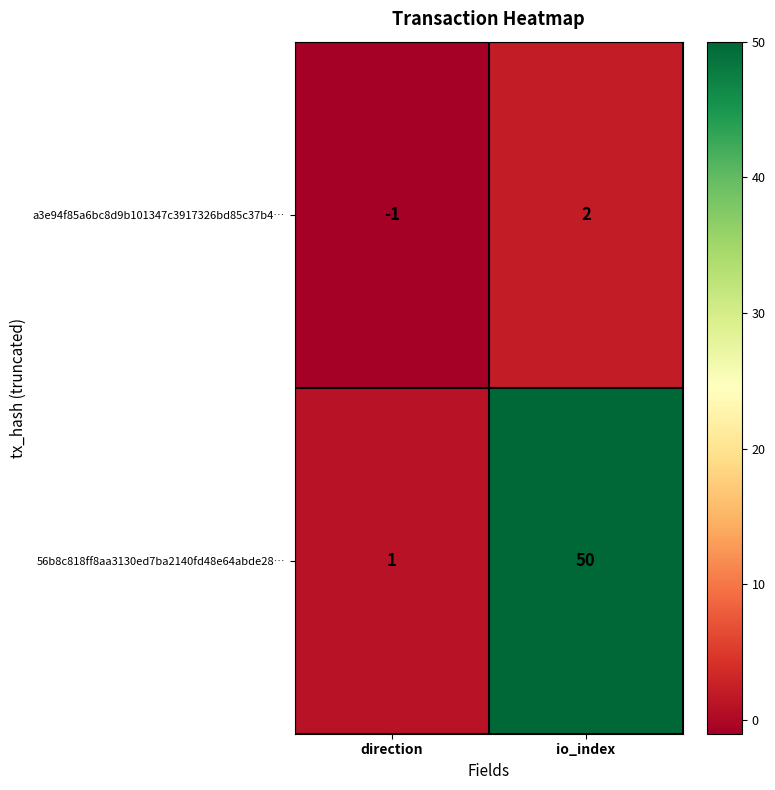

The a3e94f85a6bc8d9b101347c3917326bd85c37b4… series shows 0 at direction. True or false?

False